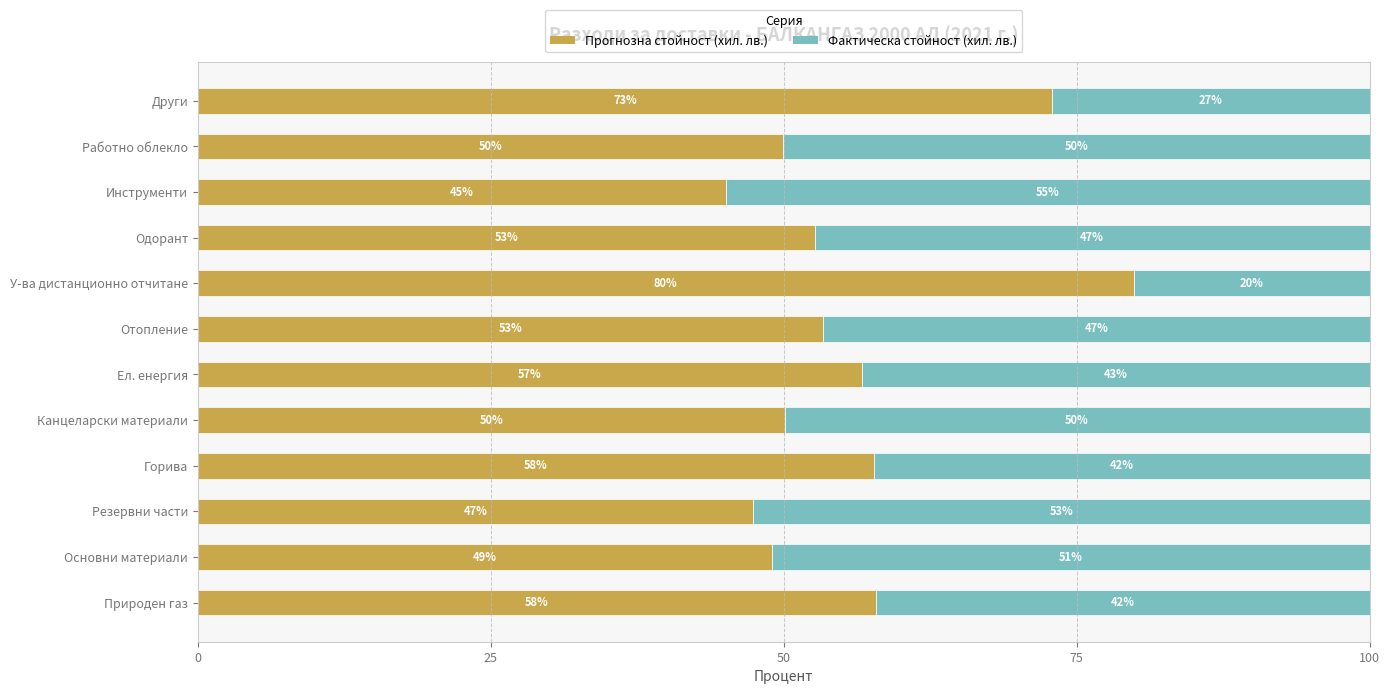

What is the lowest value of the Прогнозна стойност (хил. лв.) series?

45.0